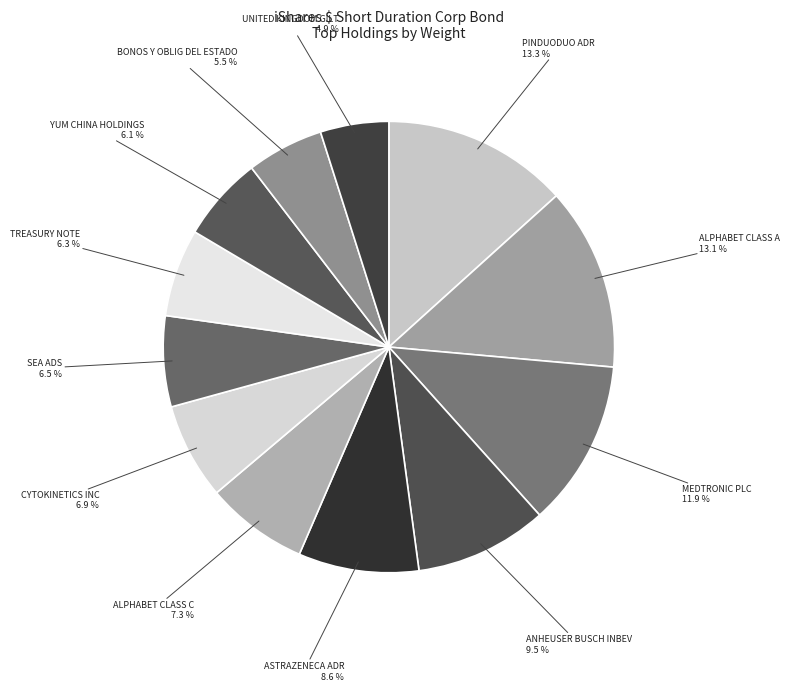

Does ALPHABET CLASS A account for over 50% of the chart?

No